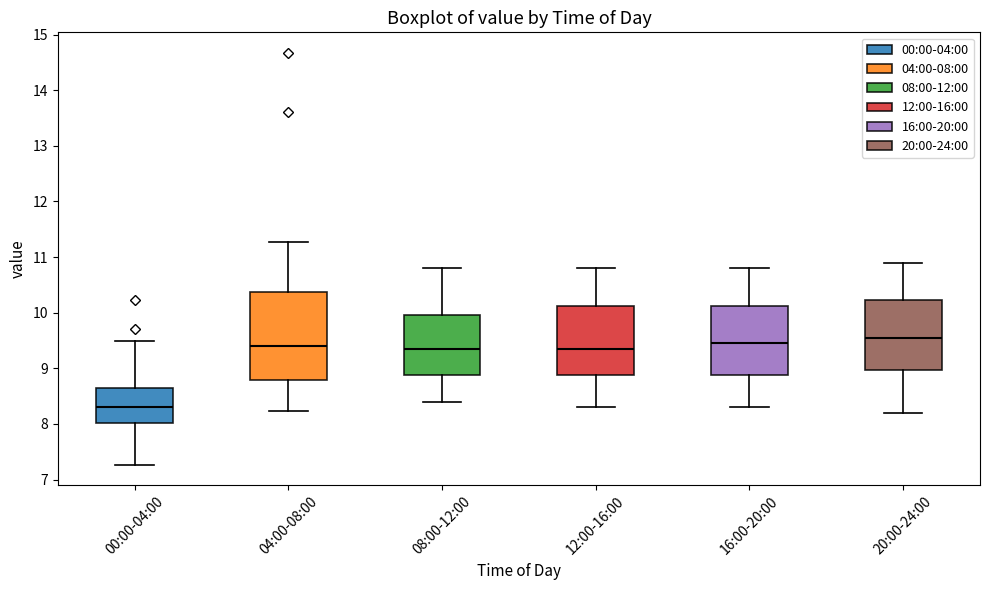

Which box has the highest median line?

20:00-24:00